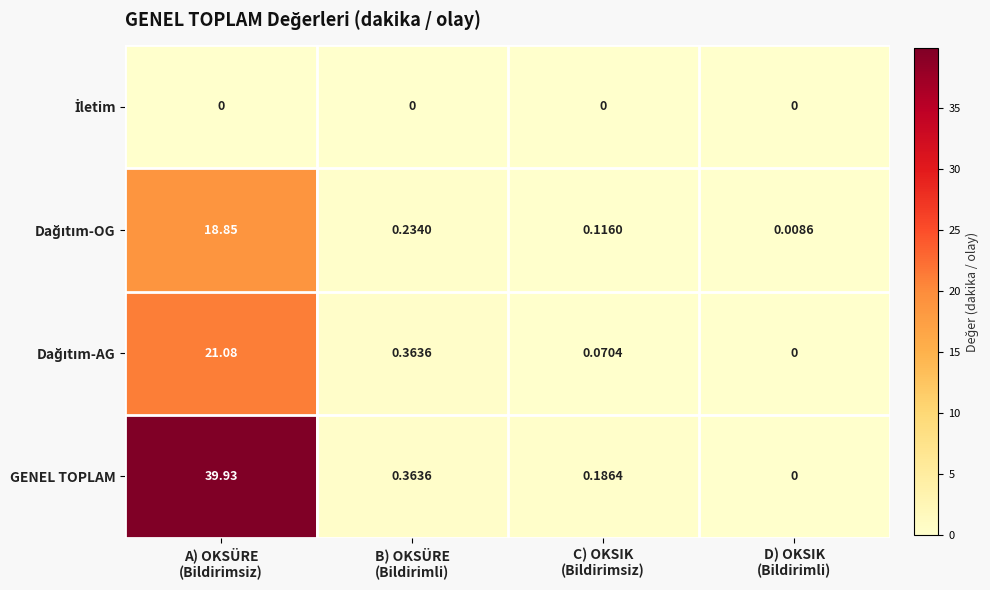

Which series has the largest total across all categories?

GENEL TOPLAM